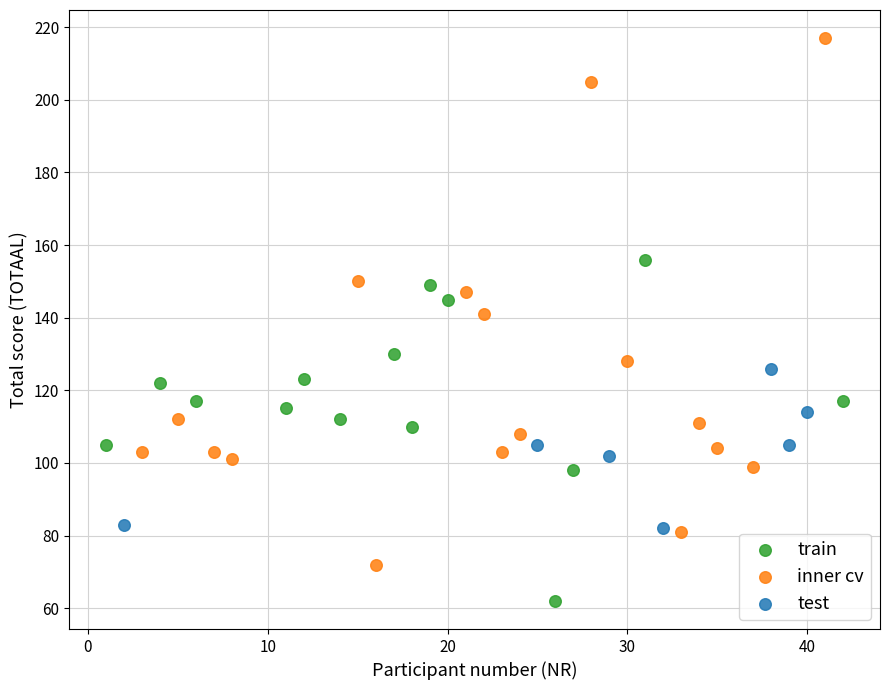

Which series contains the highest Y value?

inner cv